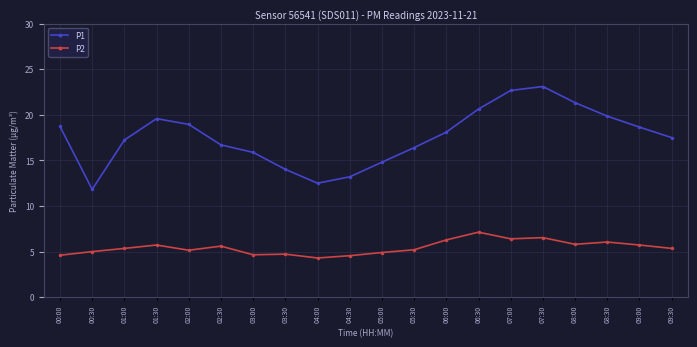

Rank the series by their average value, from highest to lowest.

P1, P2